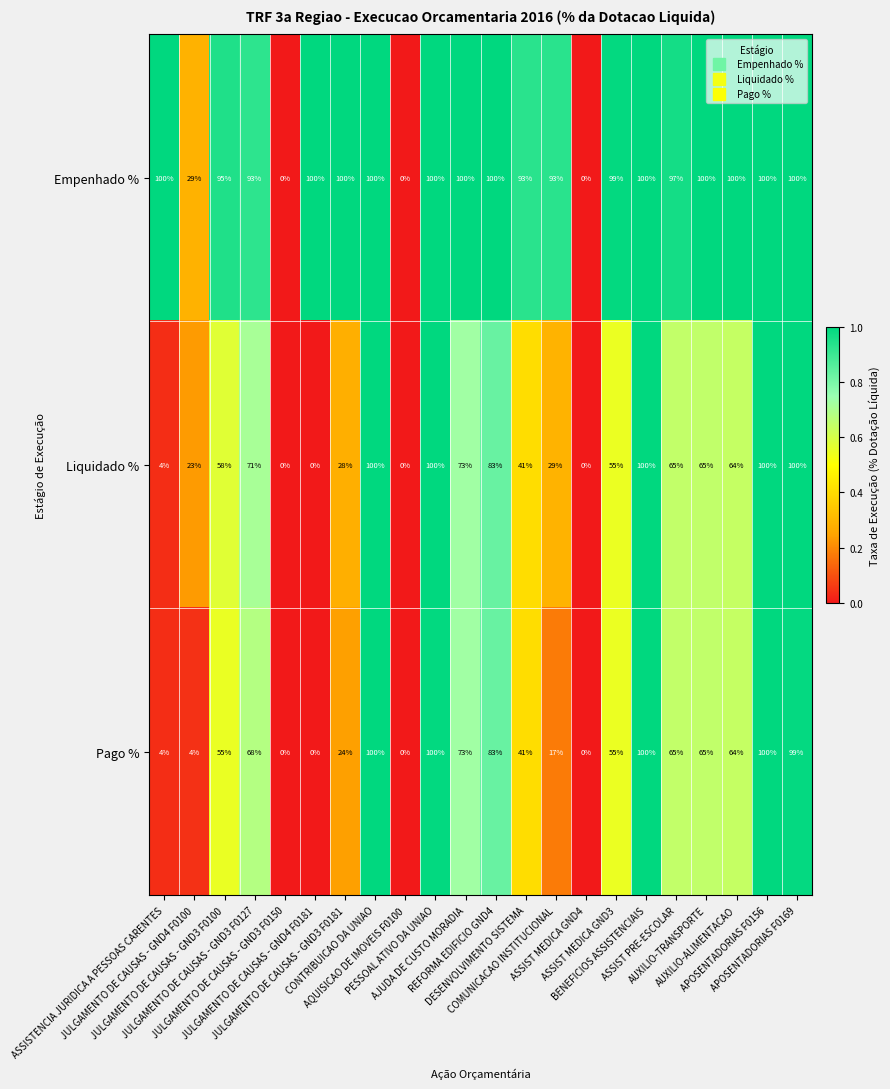

Which series has the largest total across all categories?

Empenhado %